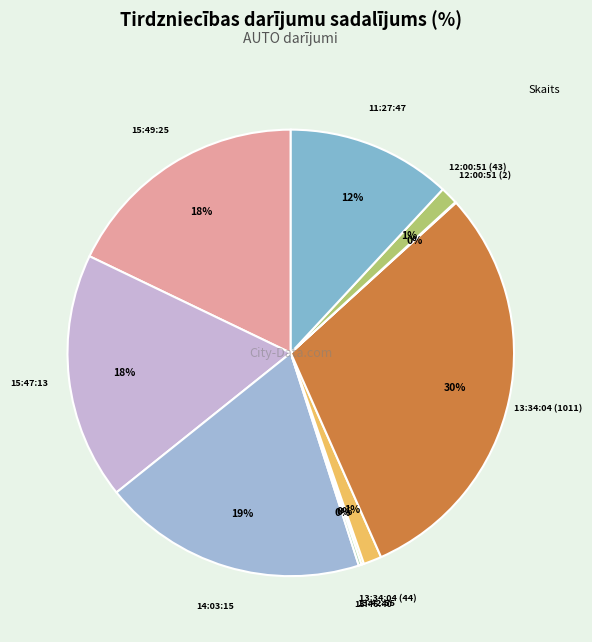

How many slices are in this pie chart?

10